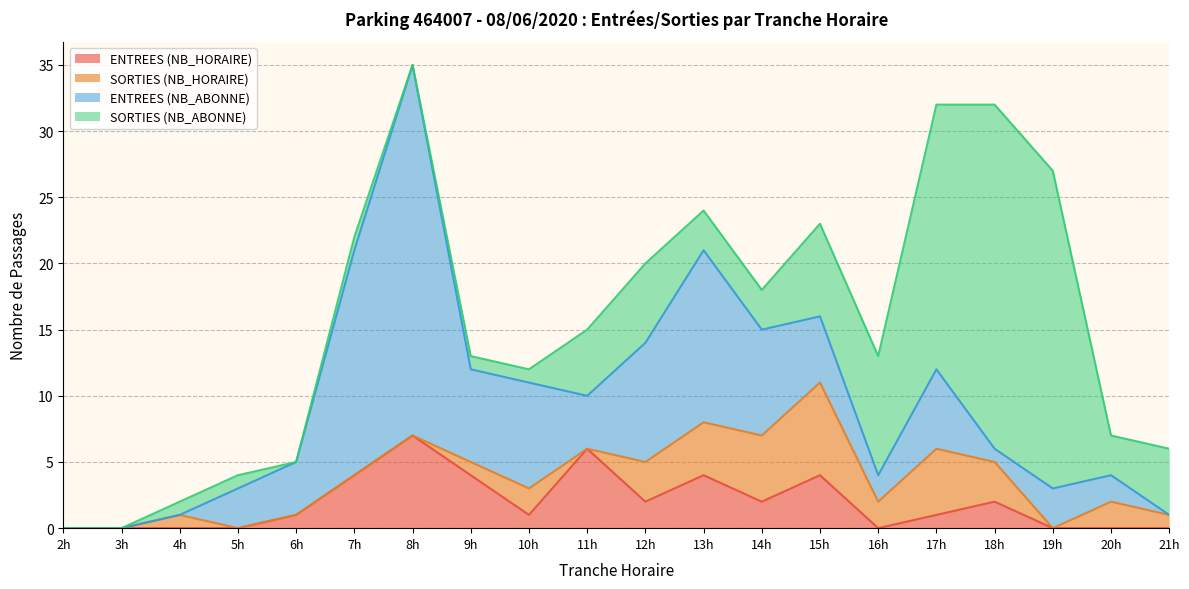

At which label does ENTREES (NB_HORAIRE) reach its peak?

8h